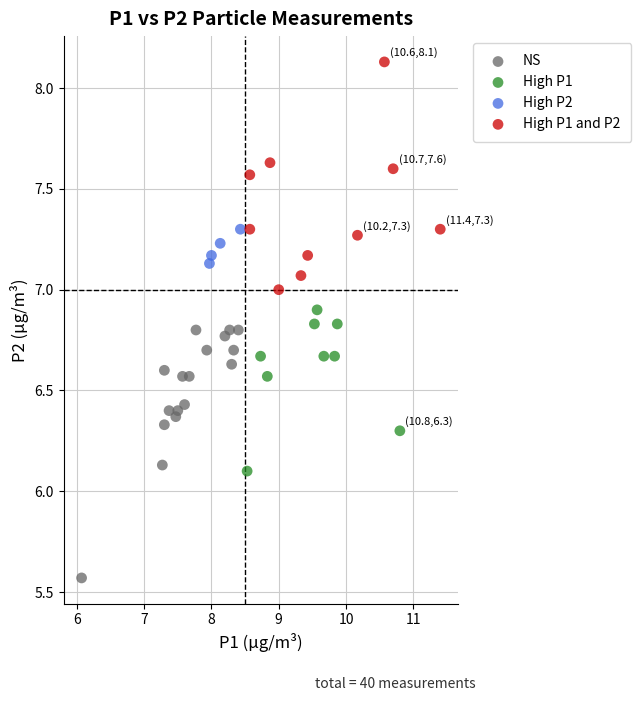

Which series reaches the minimum Y coordinate?

NS